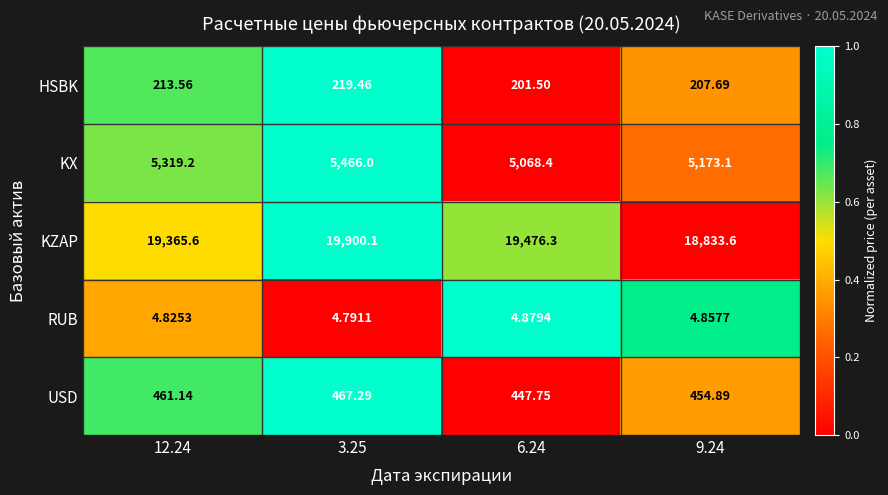

Which series has the largest range (max minus min)?

KZAP